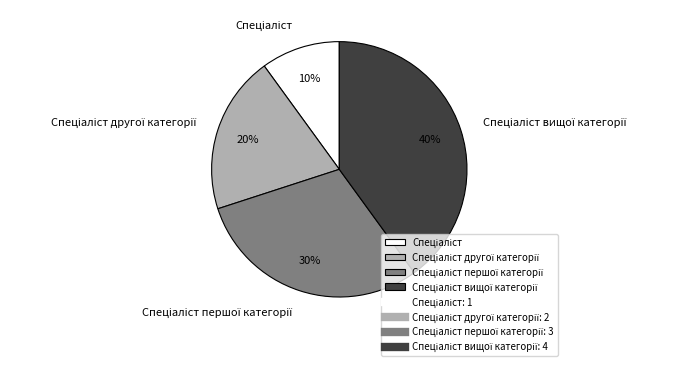

Does any single category account for the majority?

No